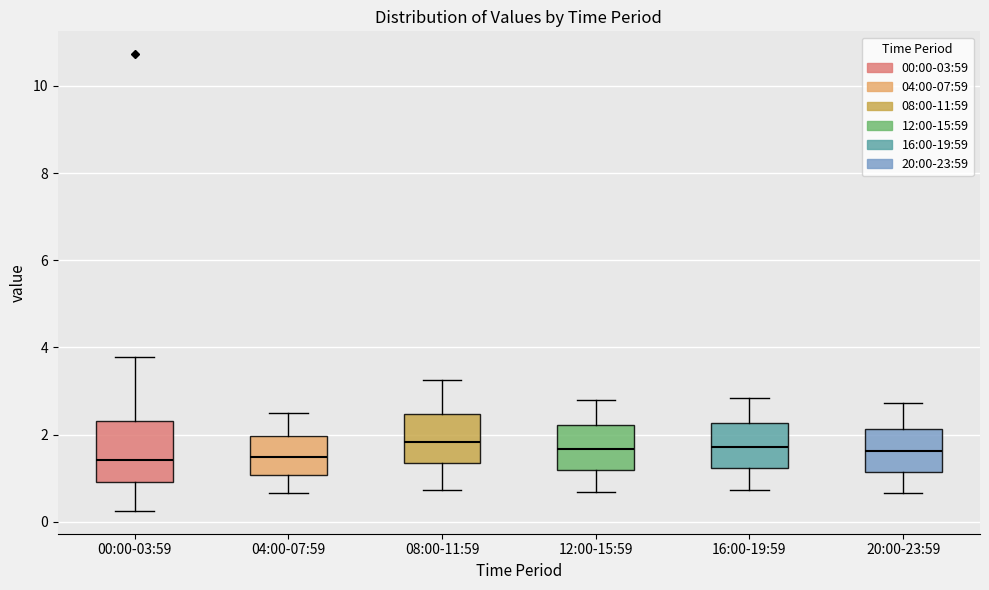

Where does the upper whisker of the box for 00:00-03:59 end on the y-axis? The values are not printed on the chart, so give them approximately, as read against the axis.

3.8